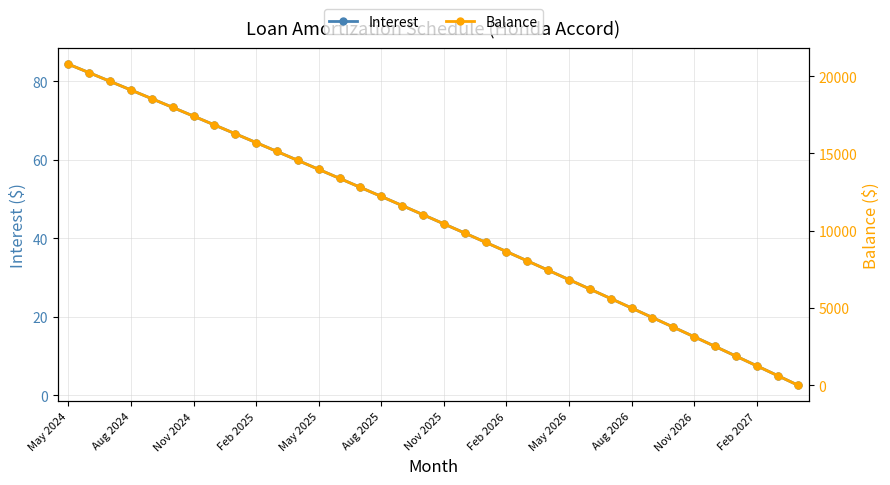

Is the value of Balance at 29 greater than the value of Interest at 23?

Yes